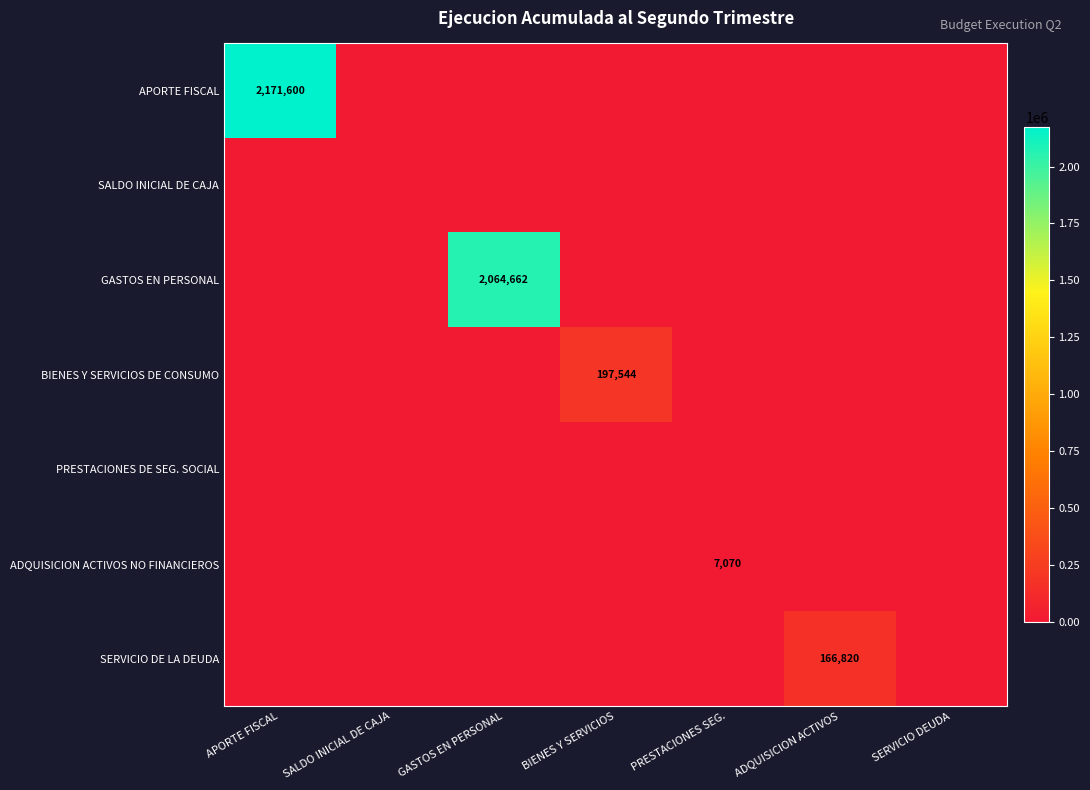

The ADQUISICION ACTIVOS NO FINANCIEROS series shows 12429 at PRESTACIONES SEG.. True or false?

False